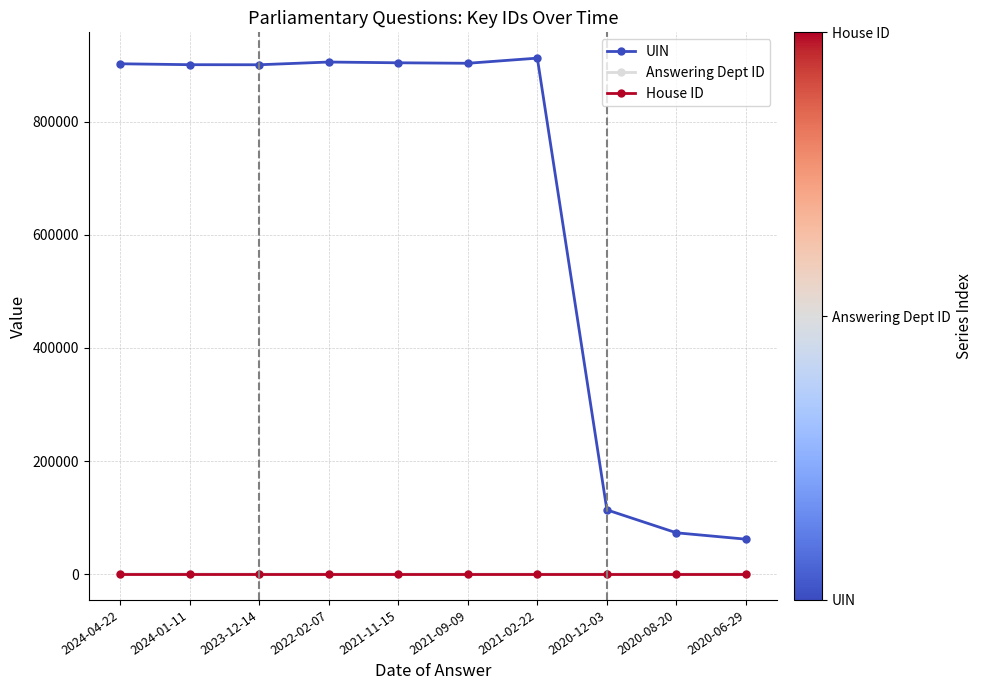

How many series are shown in this chart?

3